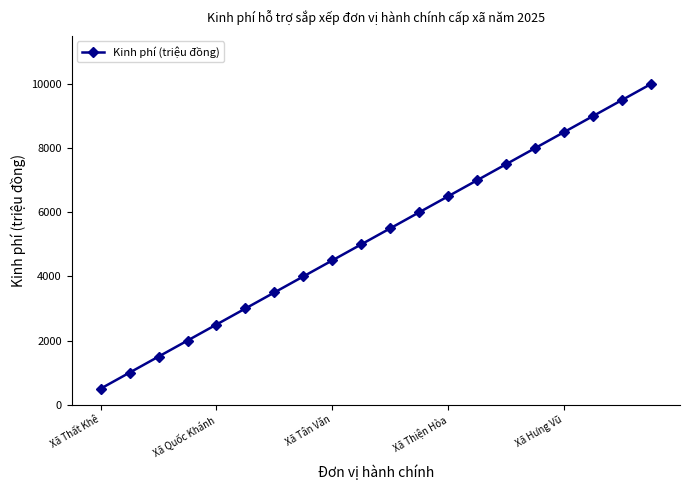

What is the sum of all values?

105000